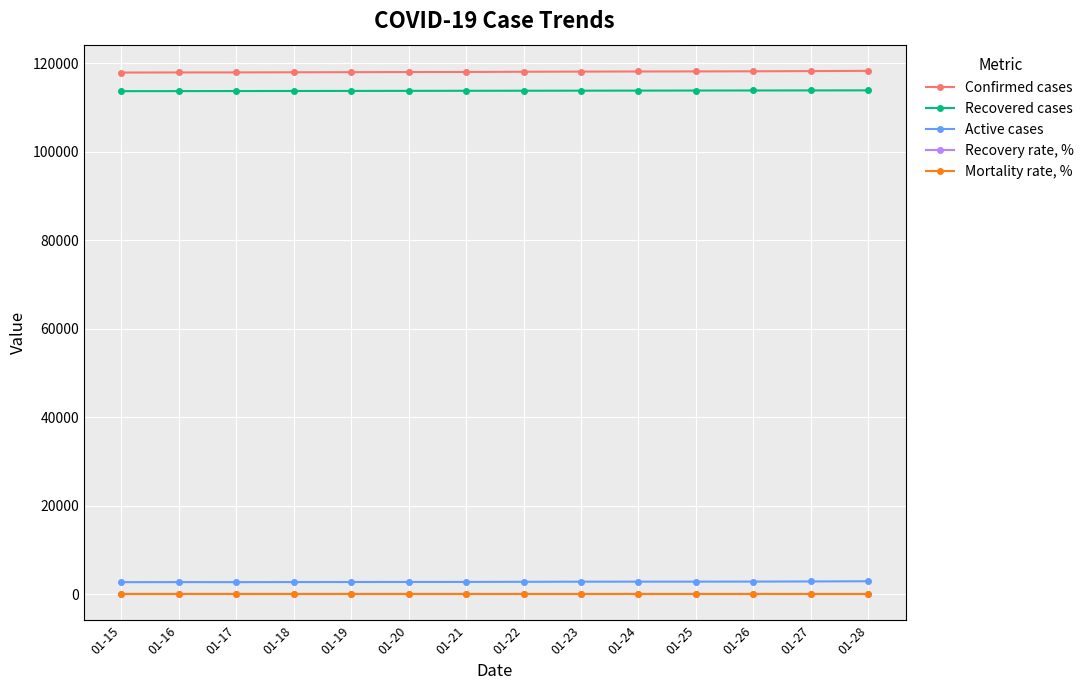

How many lines are shown in the chart?

5